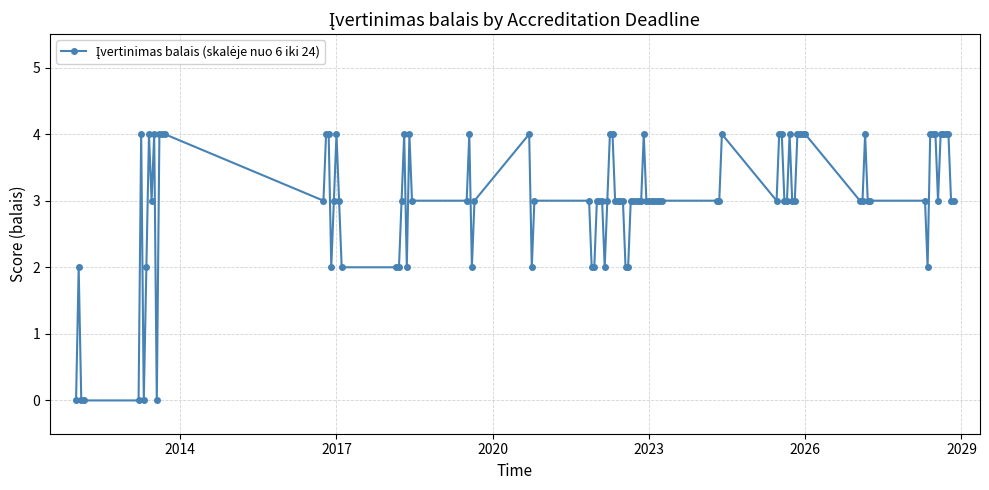

True or false: there are more than 0 points higher than both neighbors.

True